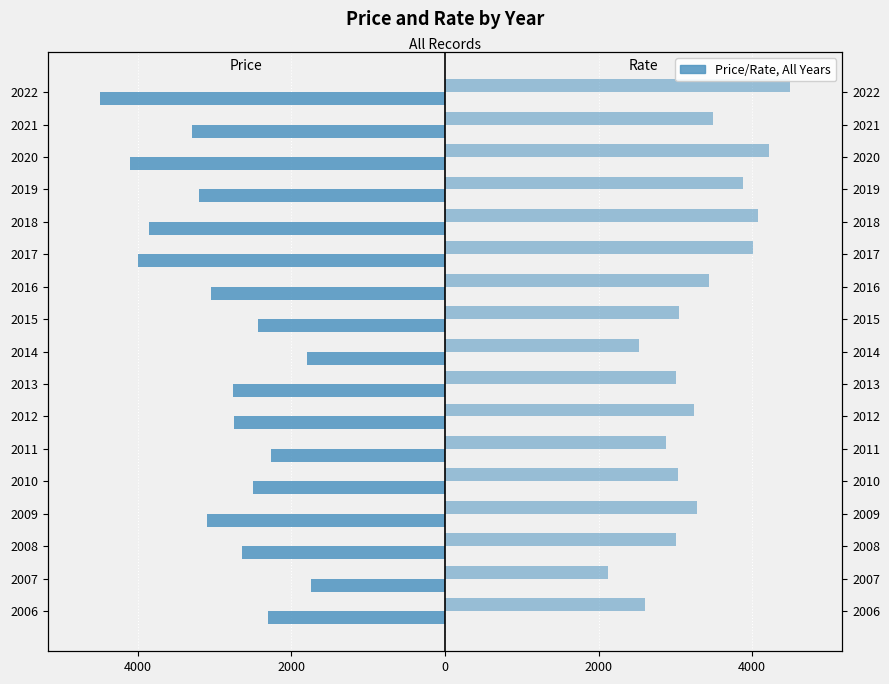

What is the value of the Price (left) bar at the 17th from the left?

-4500.0